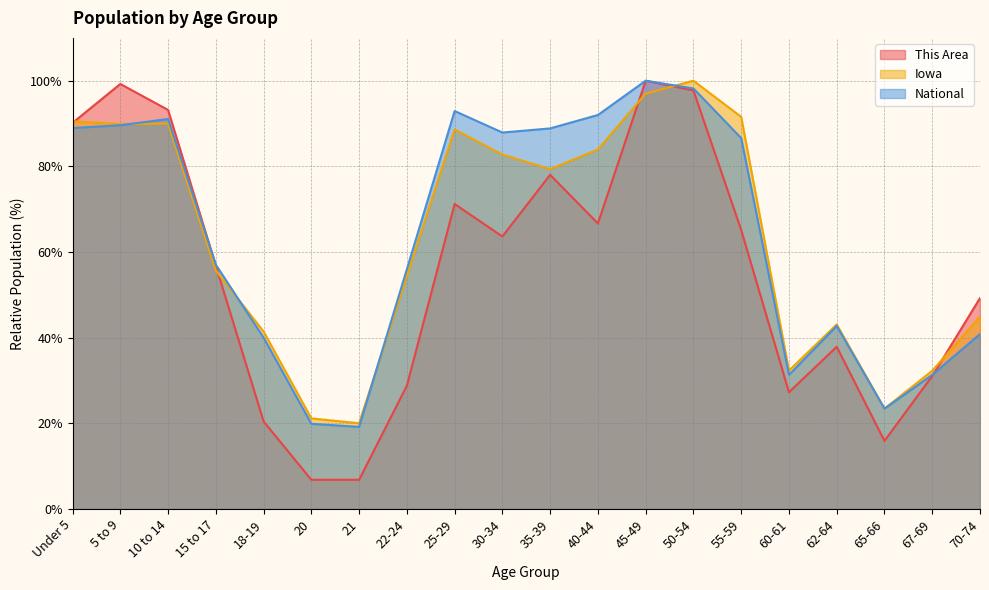

Is the value of National at 30-34 greater than the value of Iowa at 22-24?

Yes